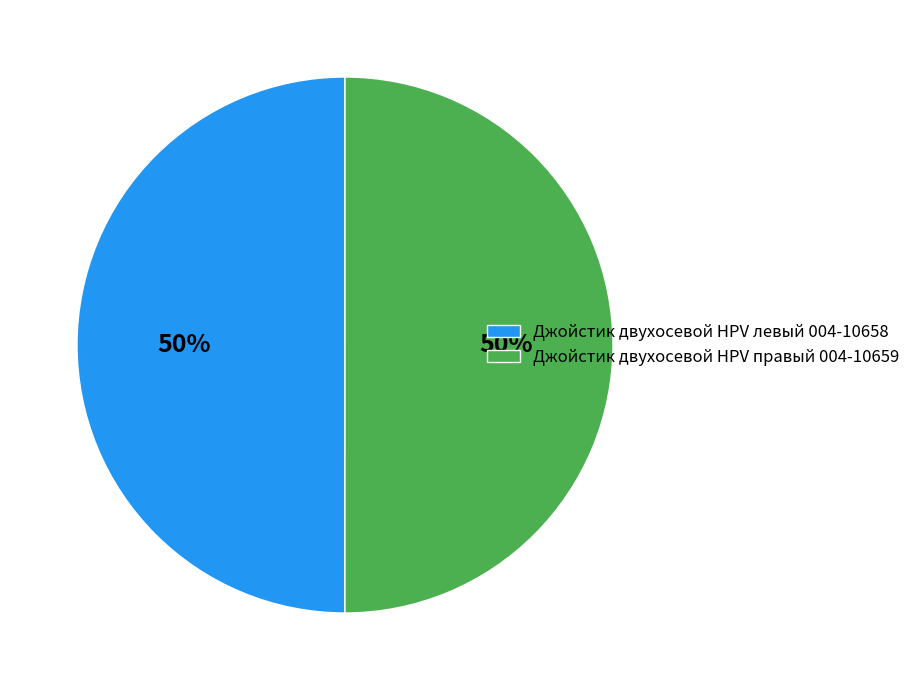

Count the number of slices in the pie.

2